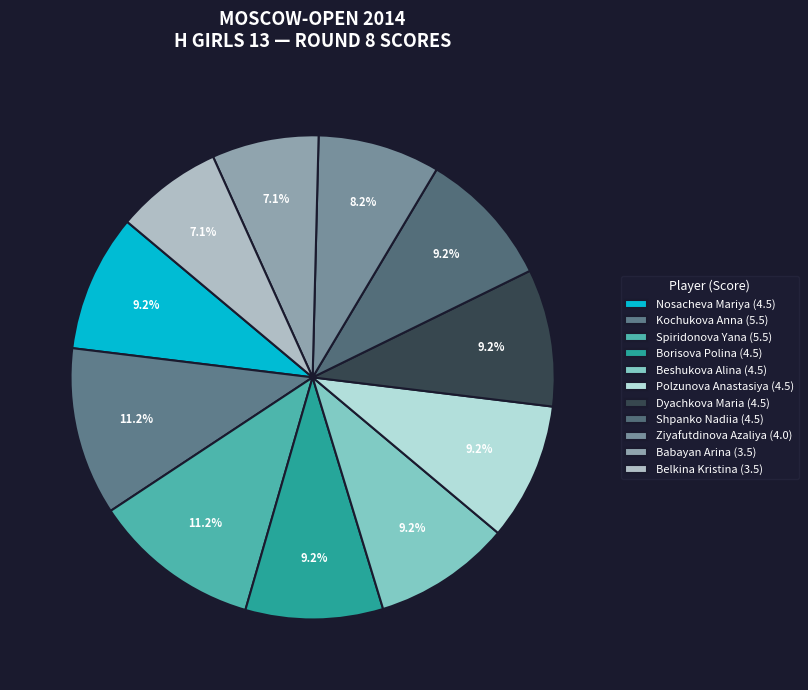

True or false: Spiridonova Yana accounts for 6% of the total.

False